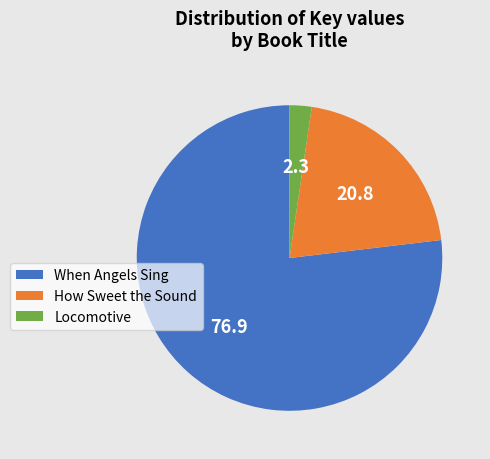

Which slice is the smallest?

Locomotive